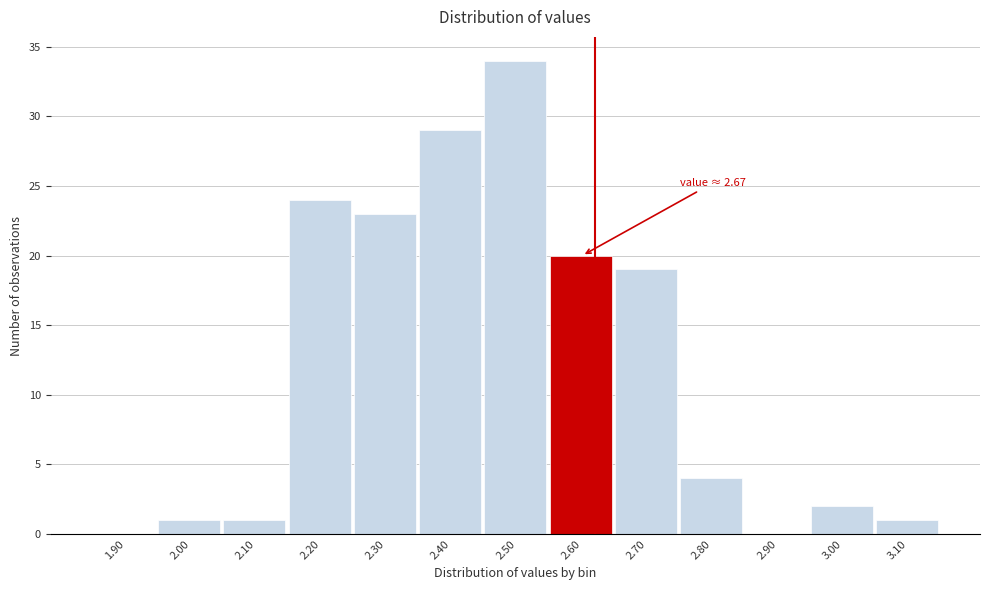

Reading right to left, what are all the values shown in this chart?

3.10=1	3.00=2	2.90=0	2.80=4	2.70=19	2.60=20	2.50=34	2.40=29	2.30=23	2.20=24	2.10=1	2.00=1	1.90=0